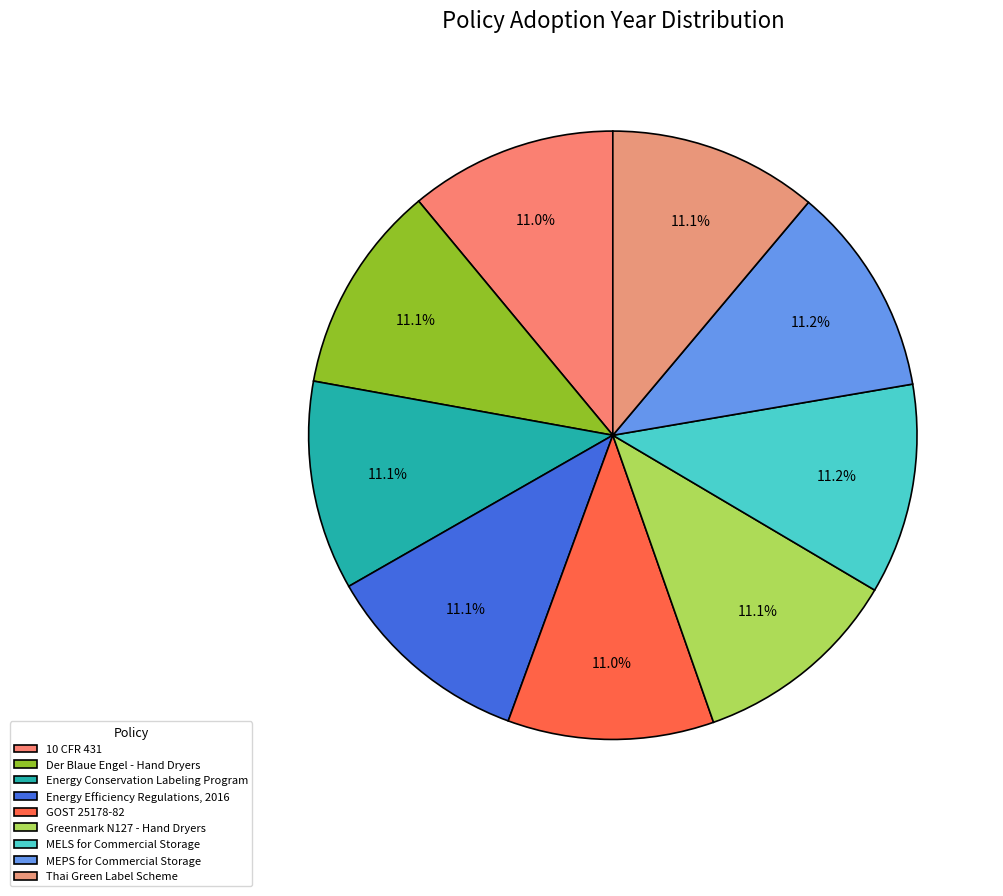

True or false: MEPS for Commercial Storage accounts for 3% of the total.

False